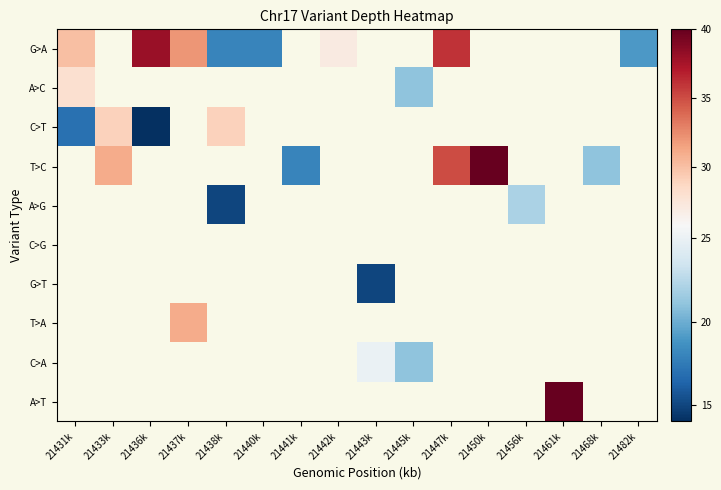

At how many categories does at least one series exceed 30?

6